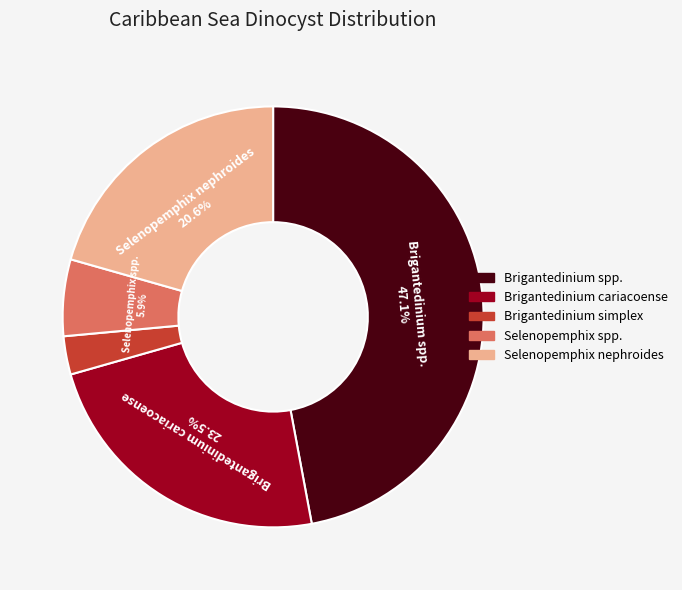

Is there a majority slice in this chart?

No